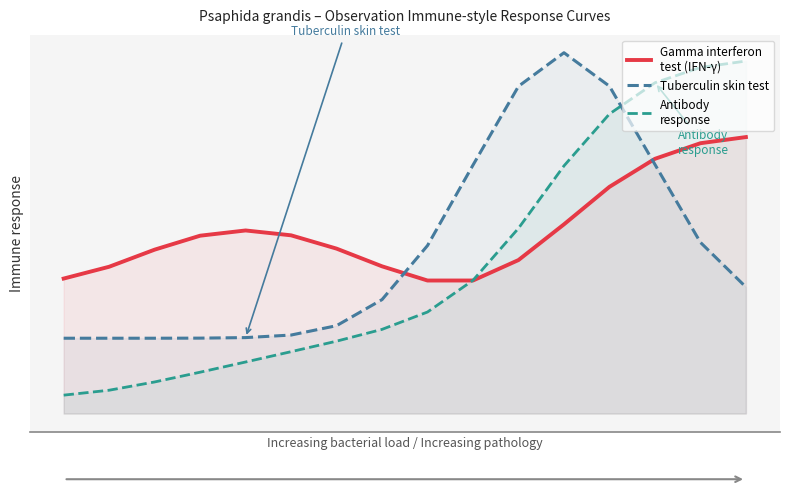

Where do Gamma interferon
test (IFN-γ) and Tuberculin skin test first cross each other?

7 and 8